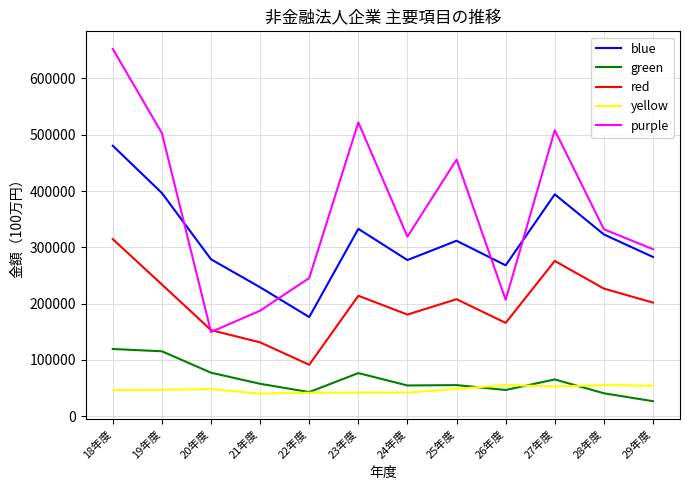

At which category is the sum across all series the highest?

18年度